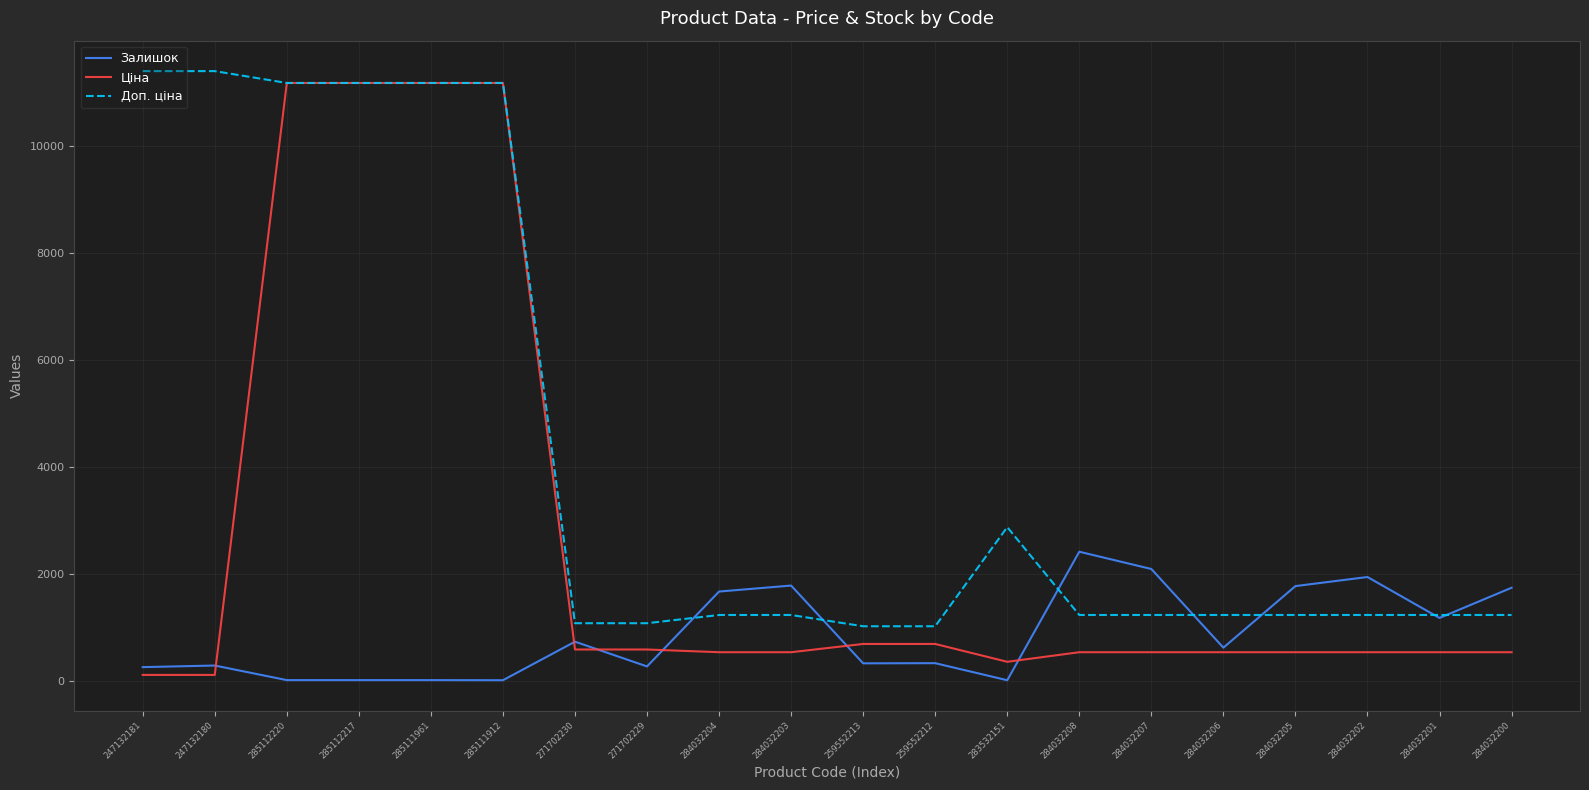

Does the chart have visible grid lines?

Yes